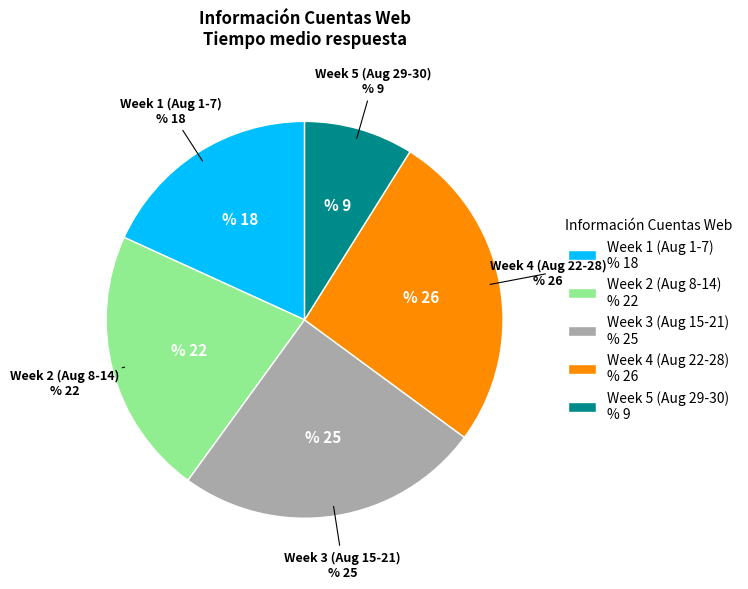

How many slices are in this pie chart?

5